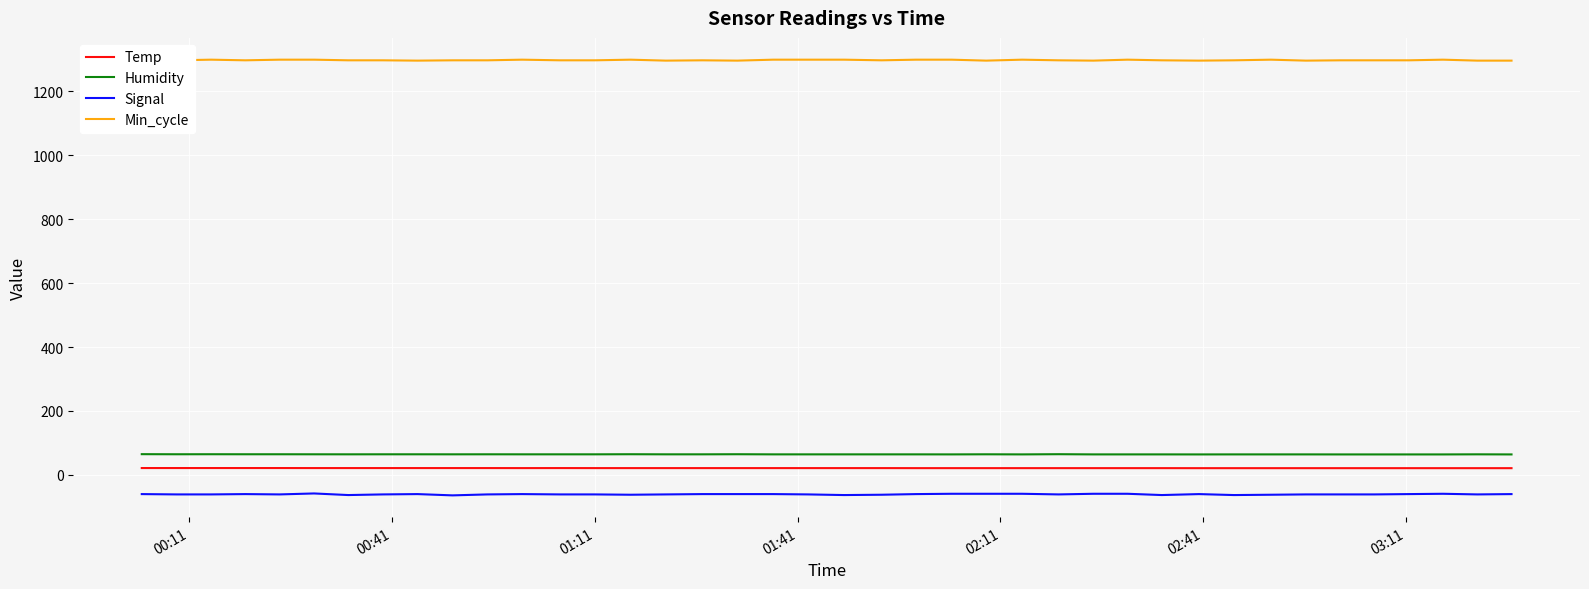

True or false: Signal and Humidity cross at least once.

False